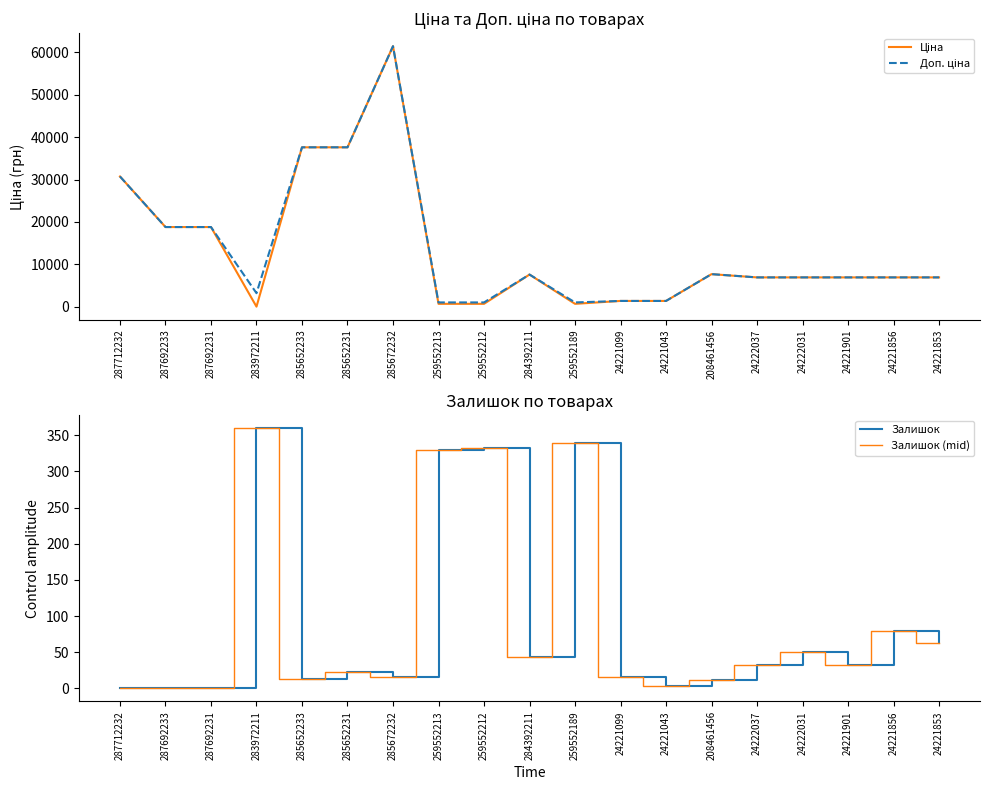

At which category does the chart reach its minimum across all series?

287712232